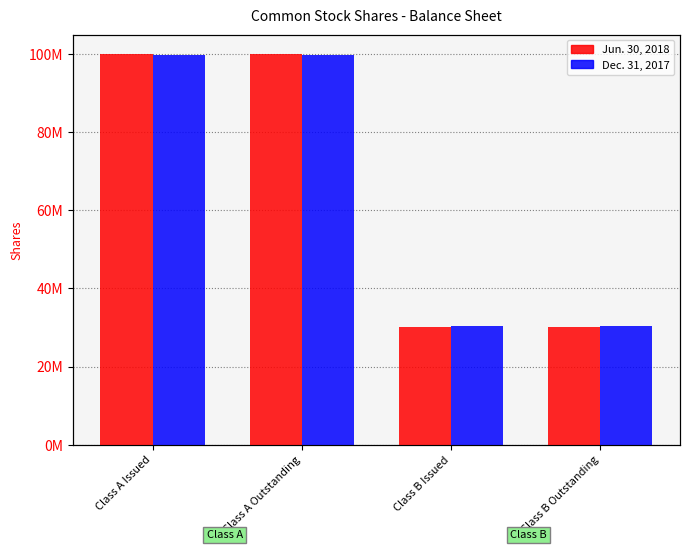

How many bars are there in each group?

2